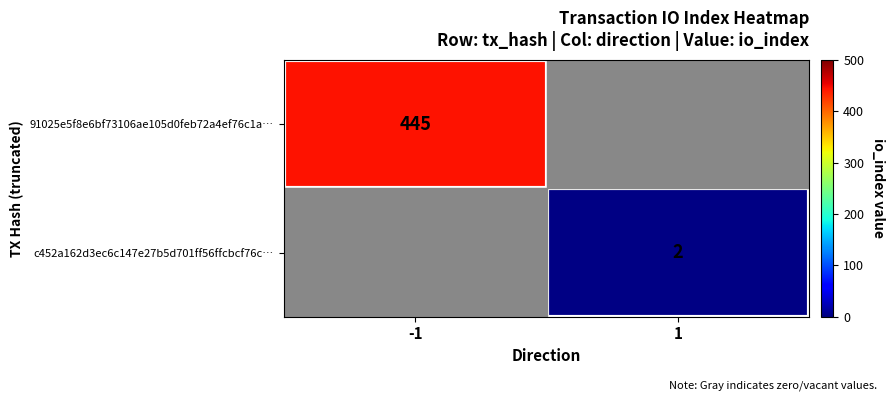

The value of 91025e5f8e6bf73106ae105d0feb72a4ef76c1a… at -1 is 264. True or false?

False